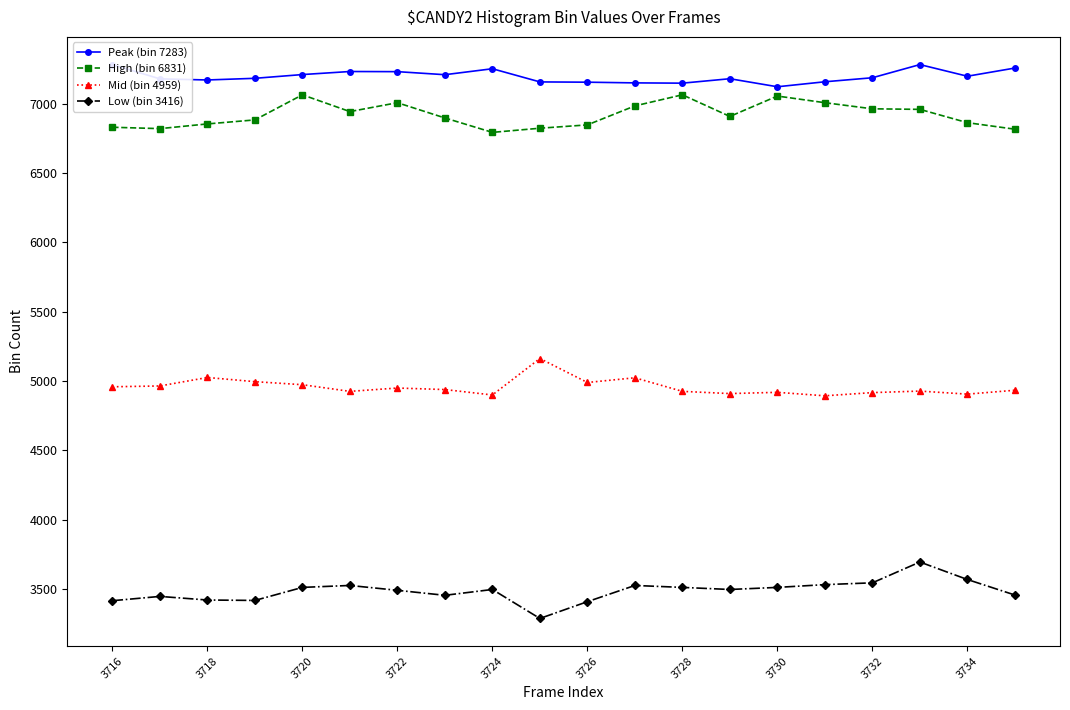

True or false: High (bin 6831) and Mid (bin 4959) cross at least once.

False